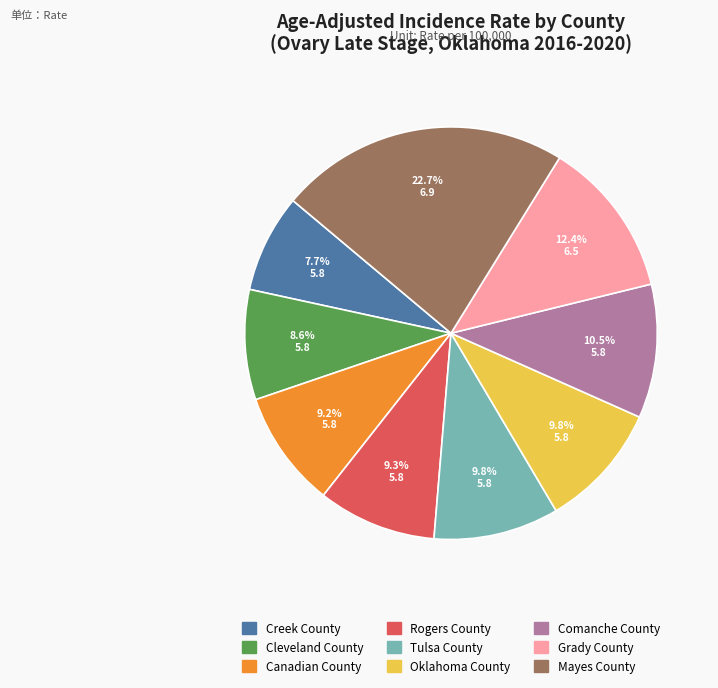

To the nearest percent, what is the combined percentage of Tulsa County and Rogers County?

19%